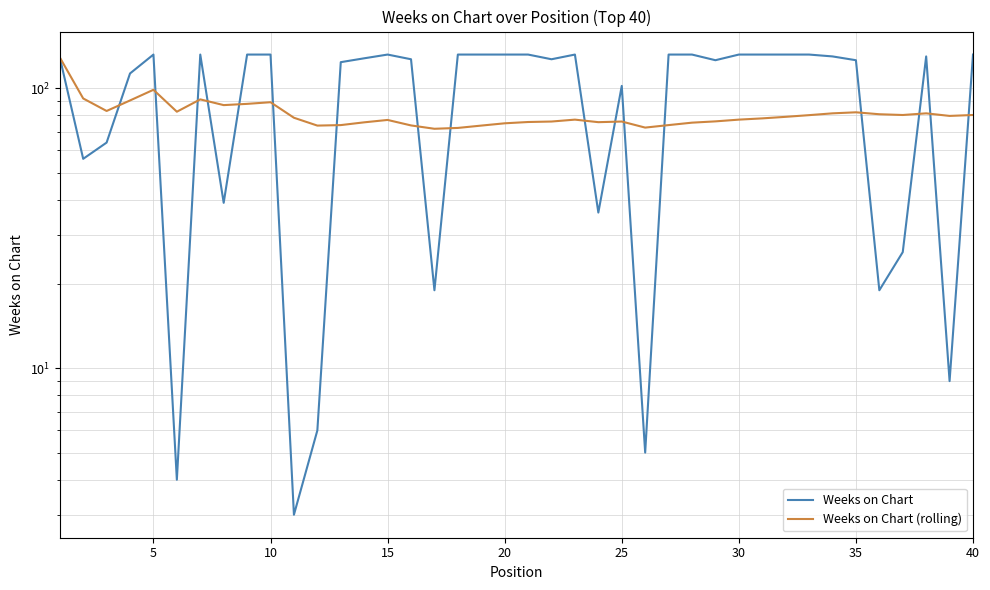

What is the average value of the Weeks on Chart (rolling) series?

80.9